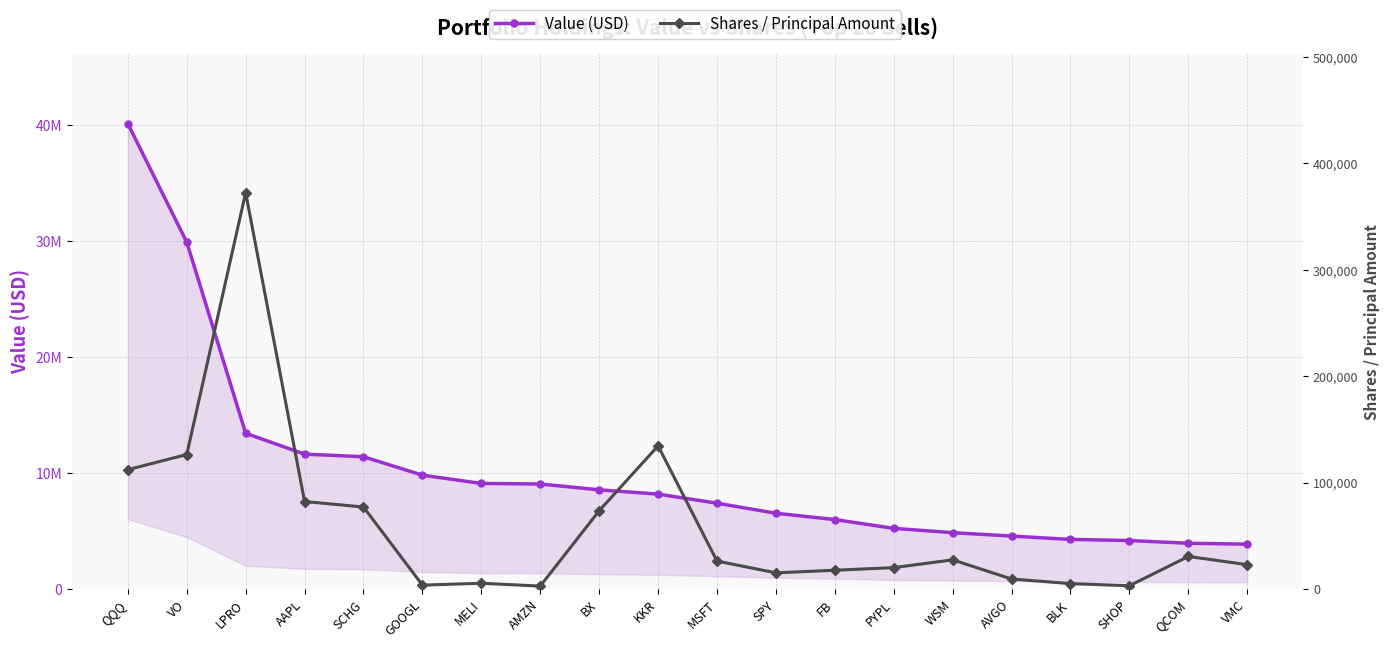

What is the value of the Value (USD) point at the 1st from the left?

40154000